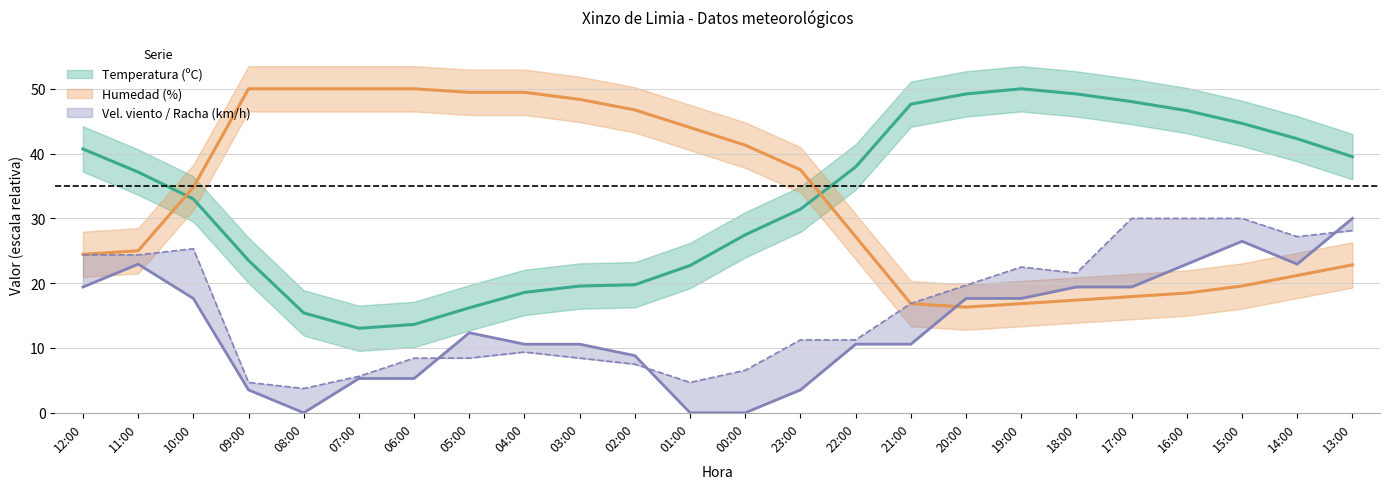

What is the maximum value shown in the chart?

50.0